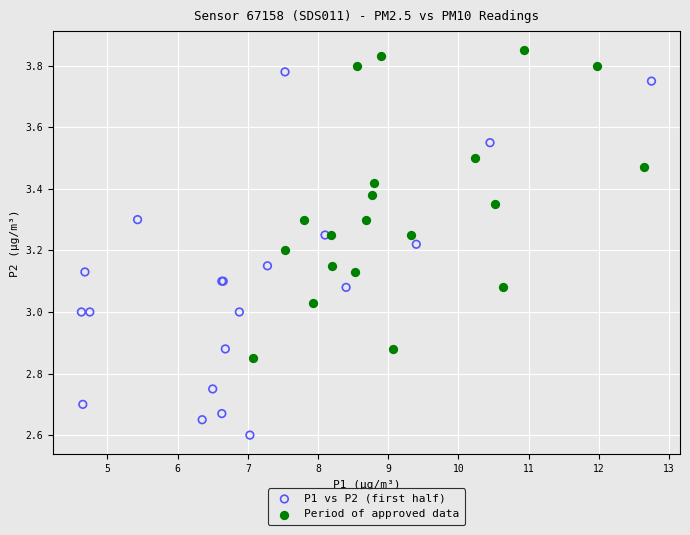

Which series has the widest spread of Y values?

P1 vs P2 (first half)